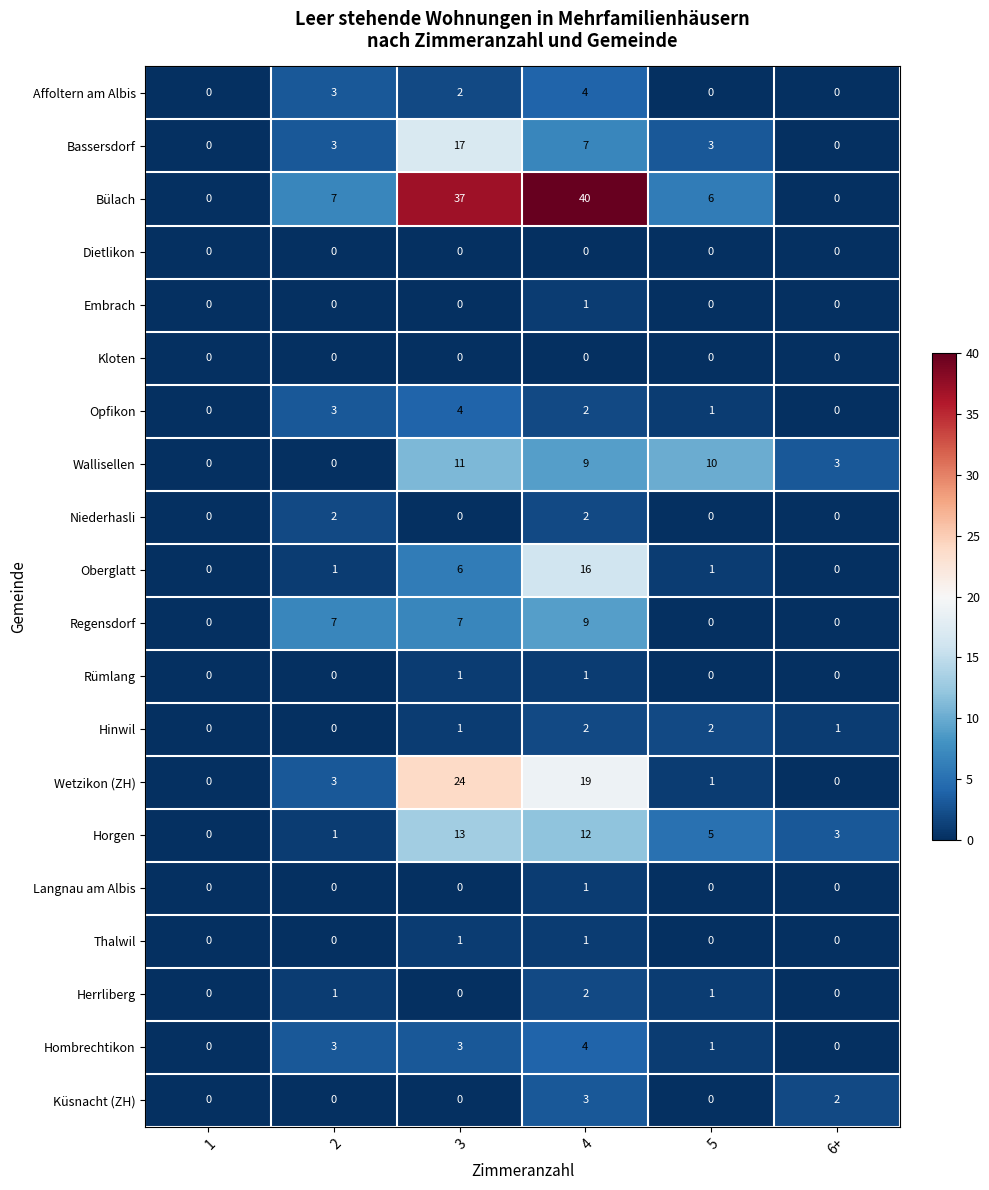

At which category does the chart reach its peak across all series?

4